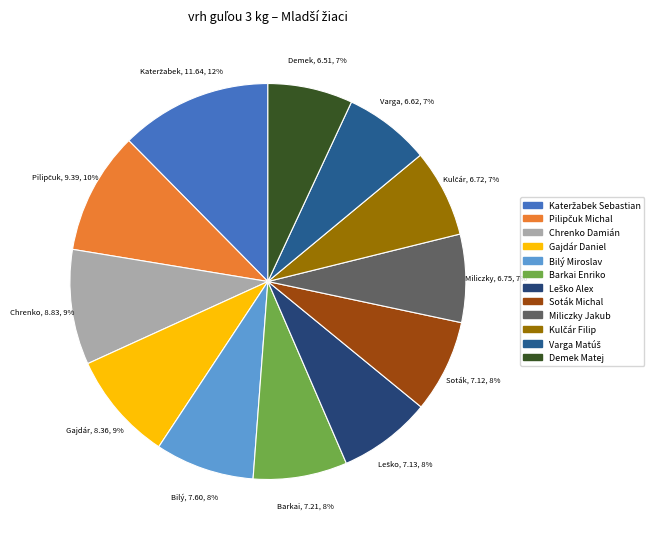

What is the change in value from Leško Alex to Miliczky Jakub?

-0.4